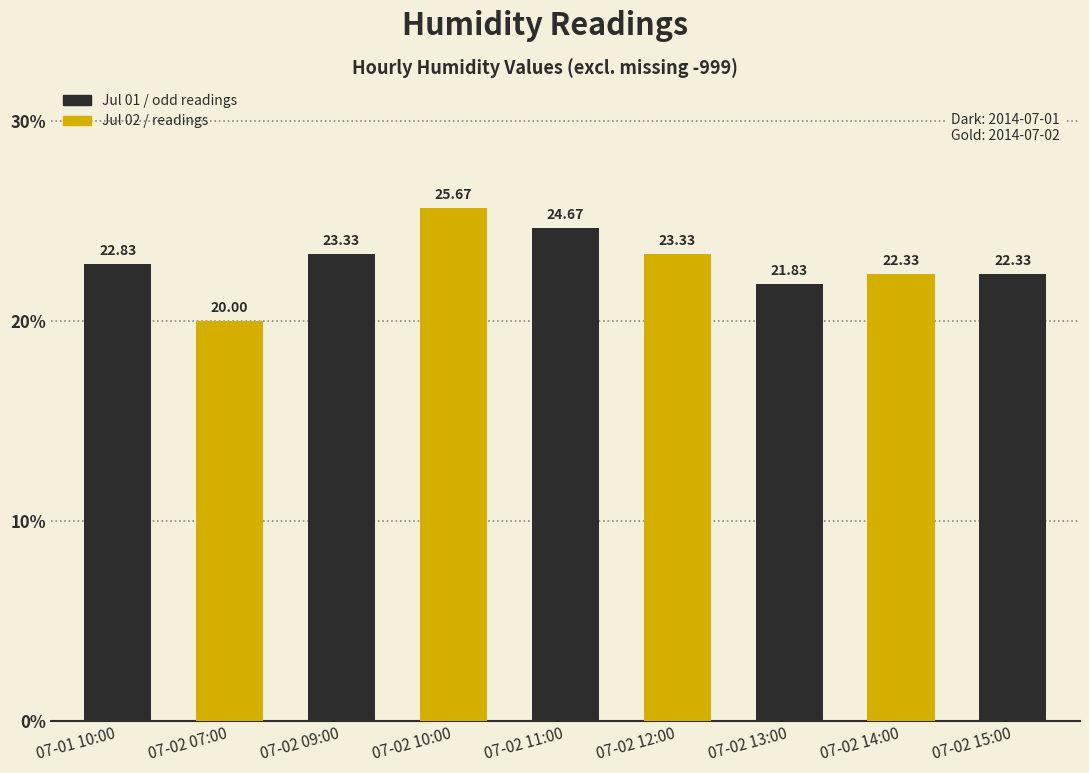

What is the label of the 8th bar from the right?

07-02 07:00